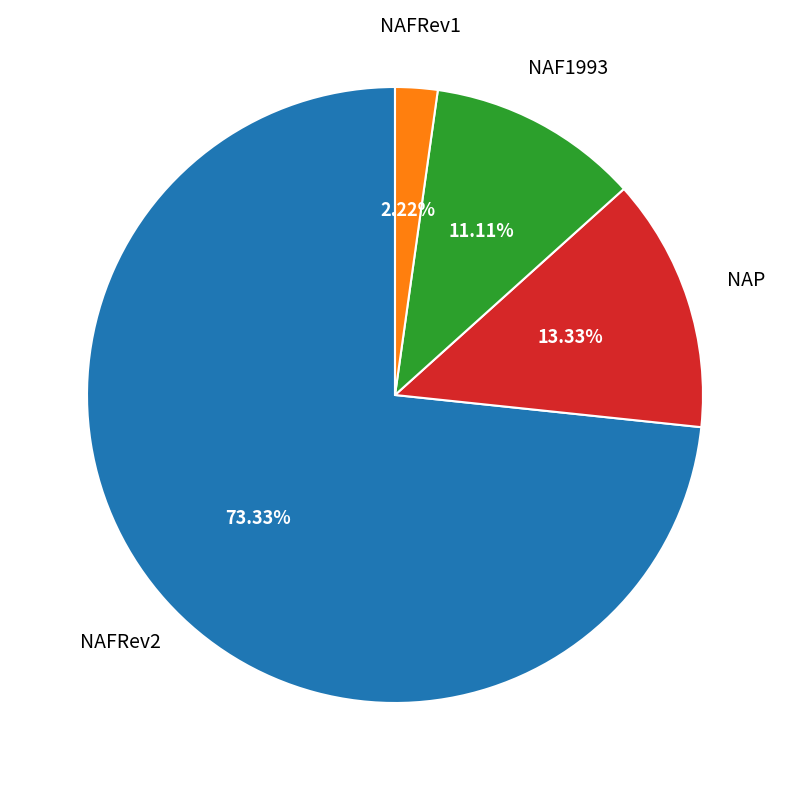

Does any single category account for the majority?

Yes